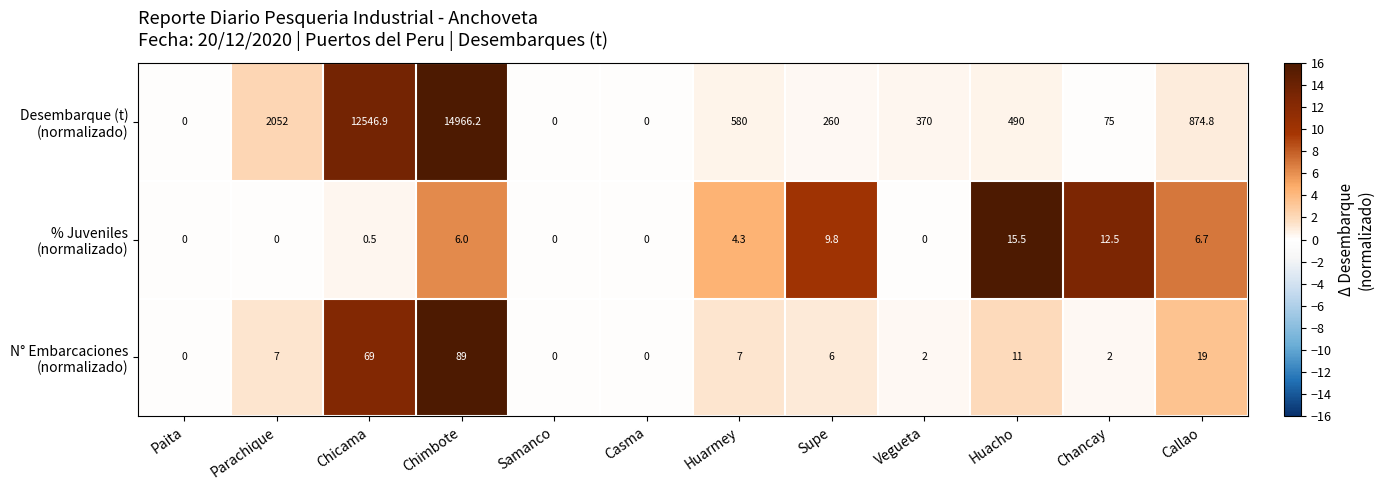

Count the number of data series in this chart.

3